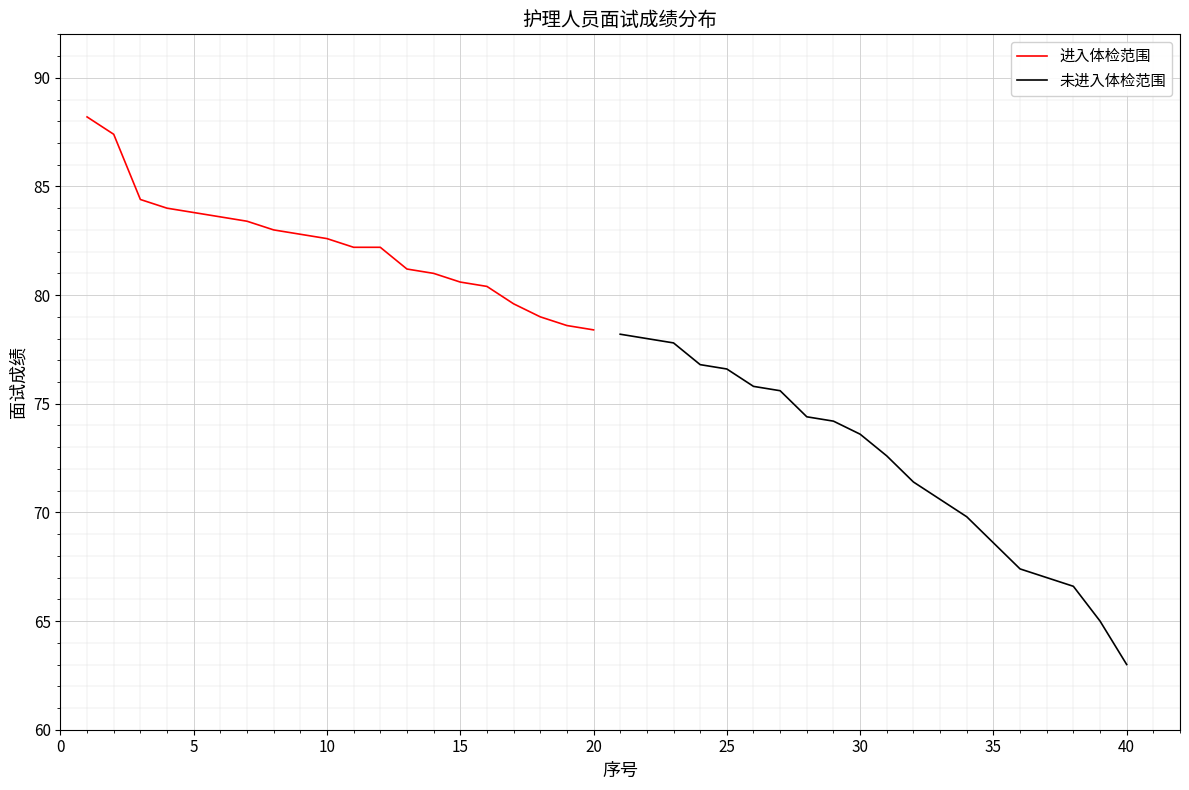

What is the maximum value for 进入体检范围?

88.2